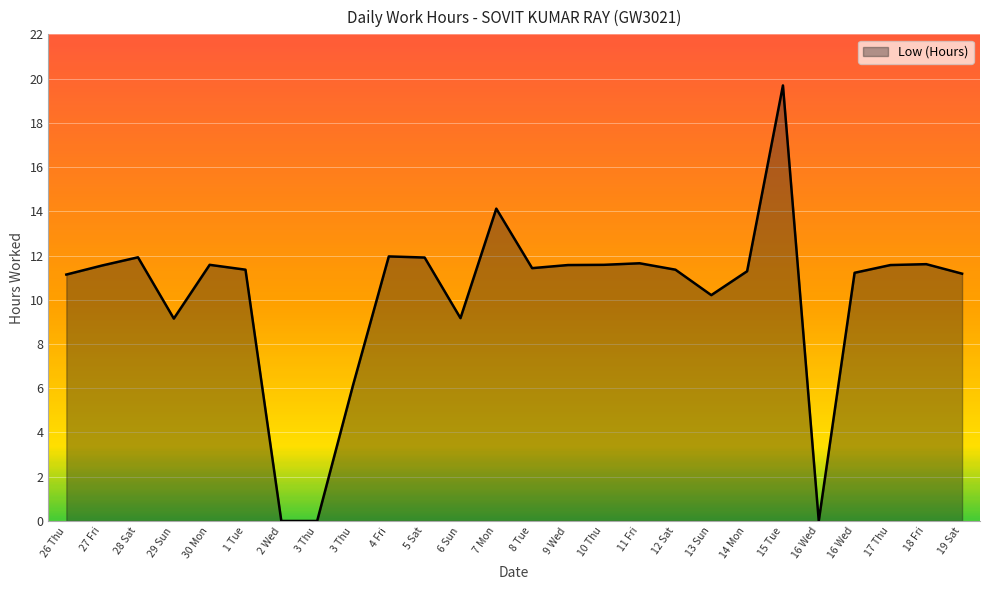

Reading left to right, list all the values displayed in this chart.

11.1	11.6	11.9	9.2	11.6	11.4	0.0	0.0	6.1	12.0	11.9	9.2	14.1	11.4	11.6	11.6	11.7	11.4	10.2	11.3	19.7	0.0	11.2	11.6	11.6	11.2